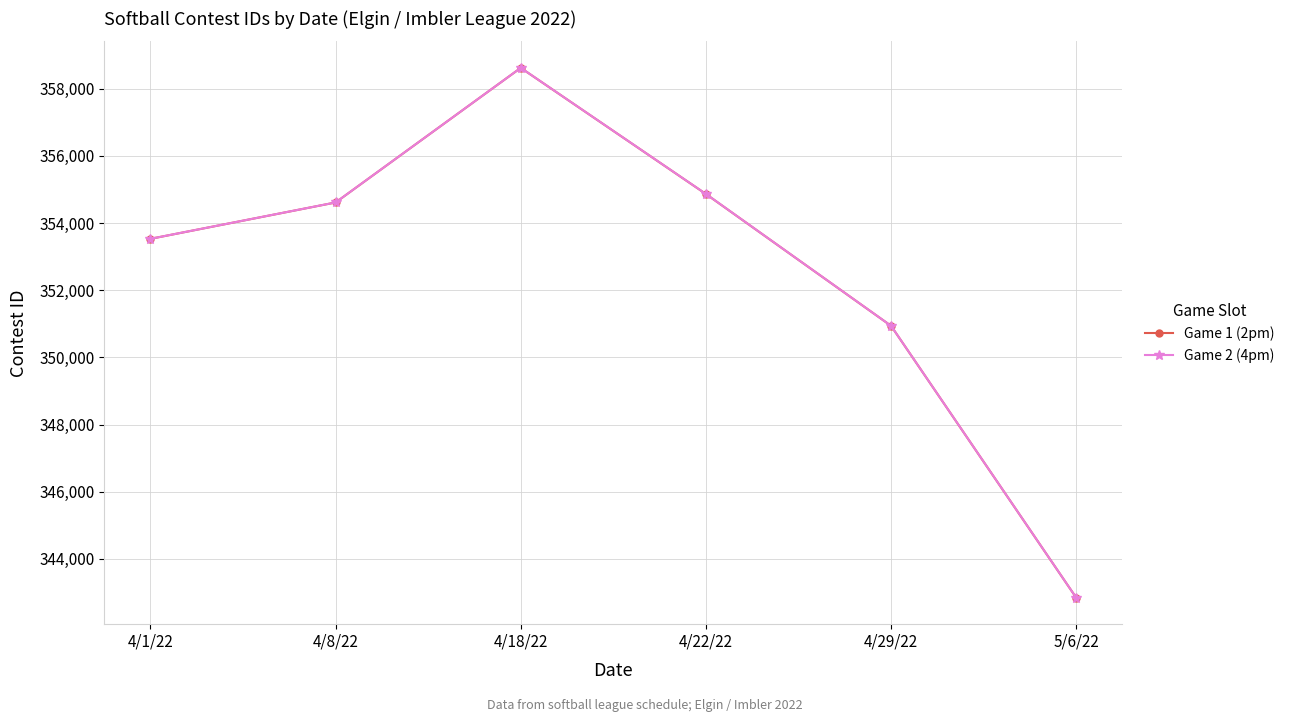

At which label is Game 2 (4pm) closest to 350732?

4/29/22